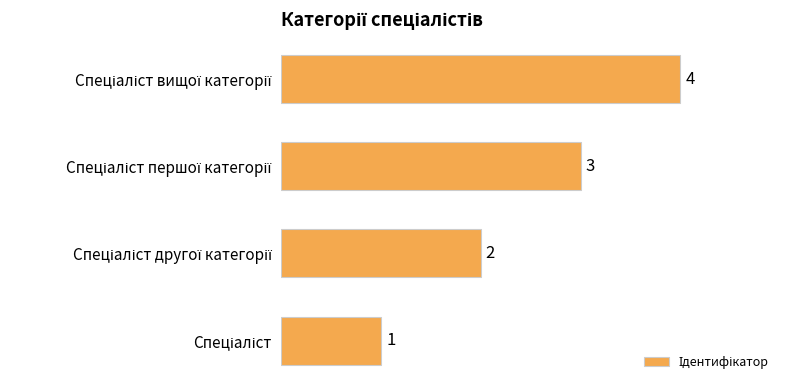

What is the sum of all values?

10